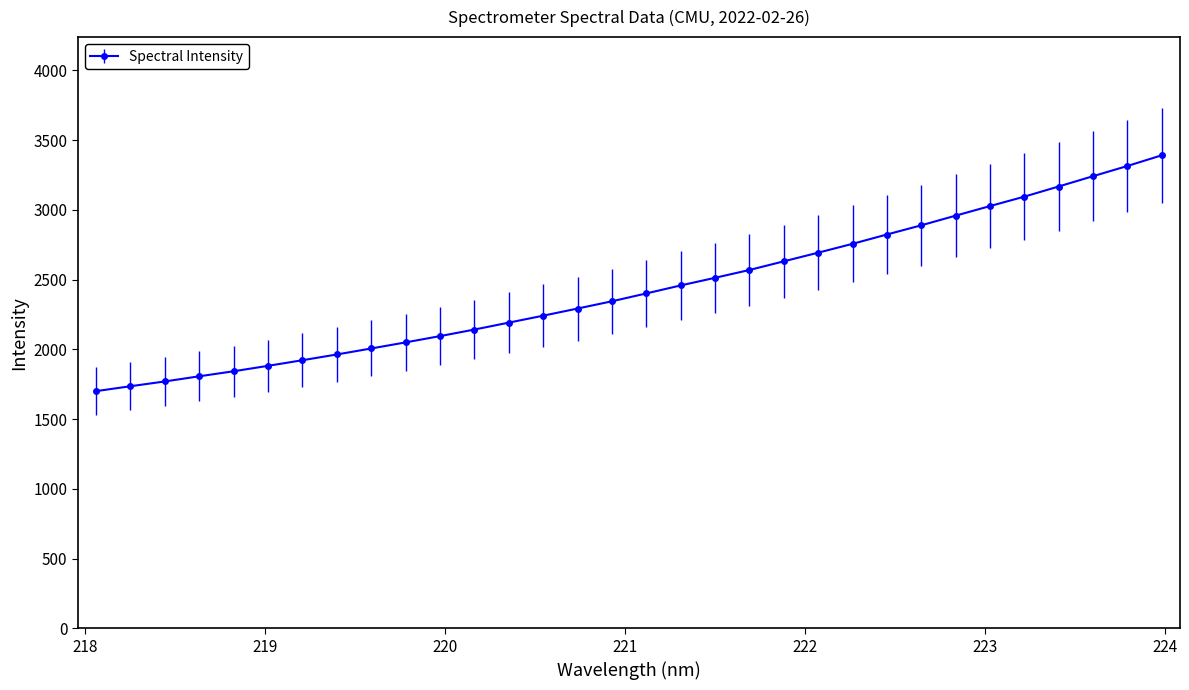

What is the average value?

2435.2